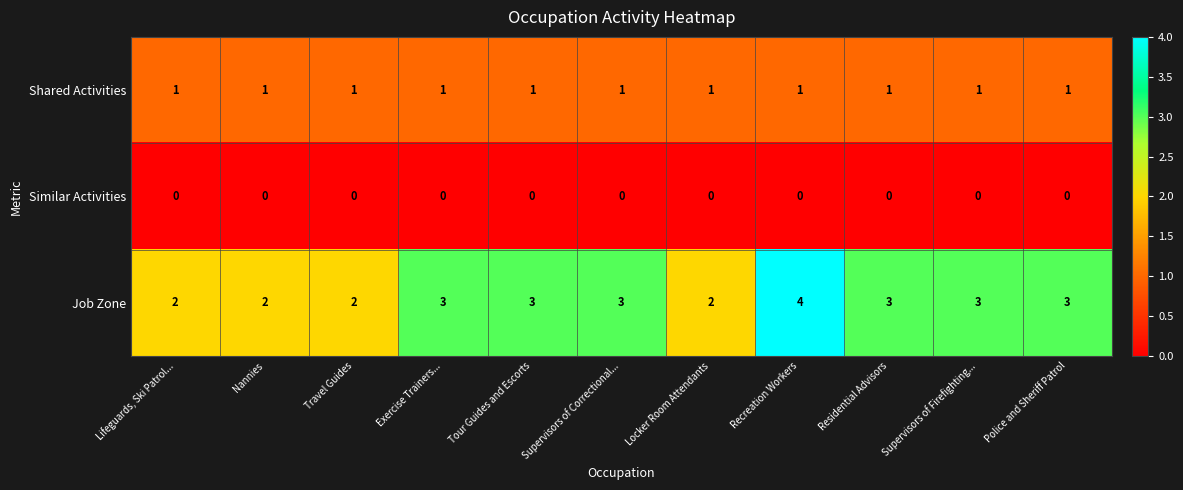

What is the maximum value shown in the chart?

4